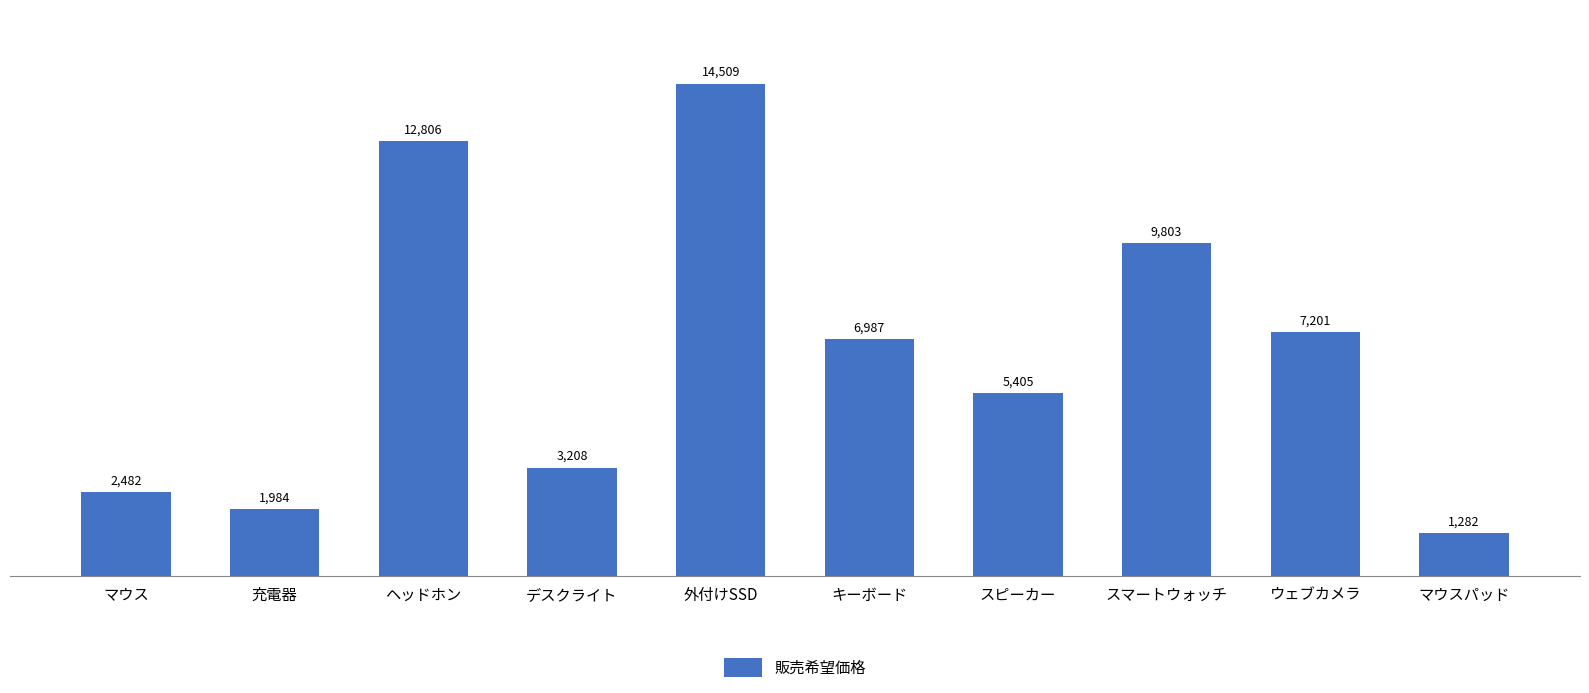

Reading right to left, list all the values displayed in this chart.

1282	7201	9803	5405	6987	14509	3208	12806	1984	2482